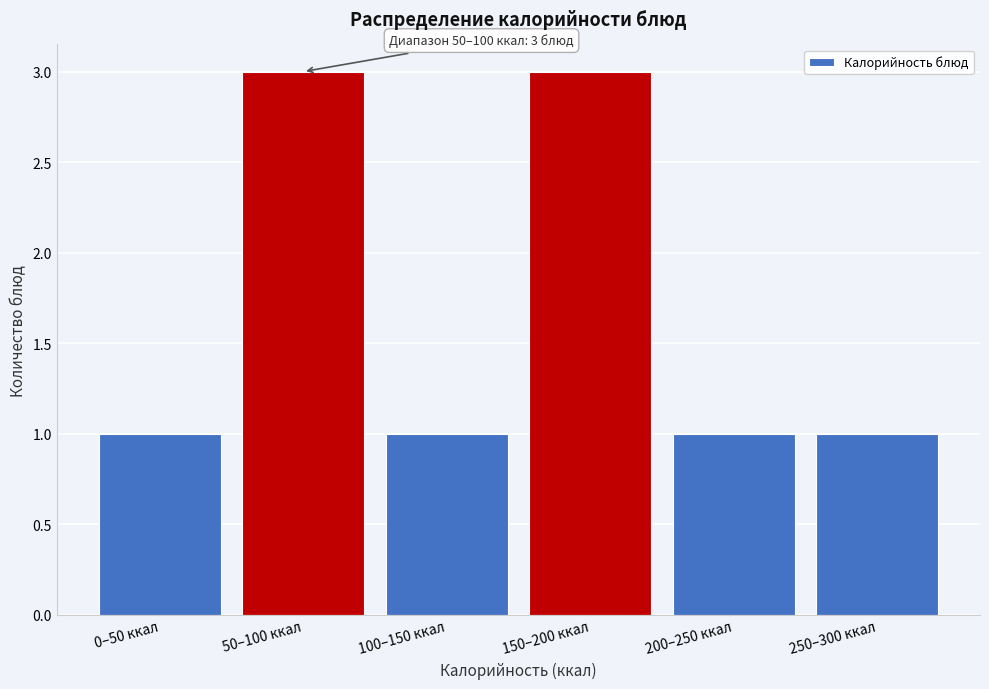

Reading left to right, list all the values displayed in this chart.

0–50 ккал=1	50–100 ккал=3	100–150 ккал=1	150–200 ккал=3	200–250 ккал=1	250–300 ккал=1